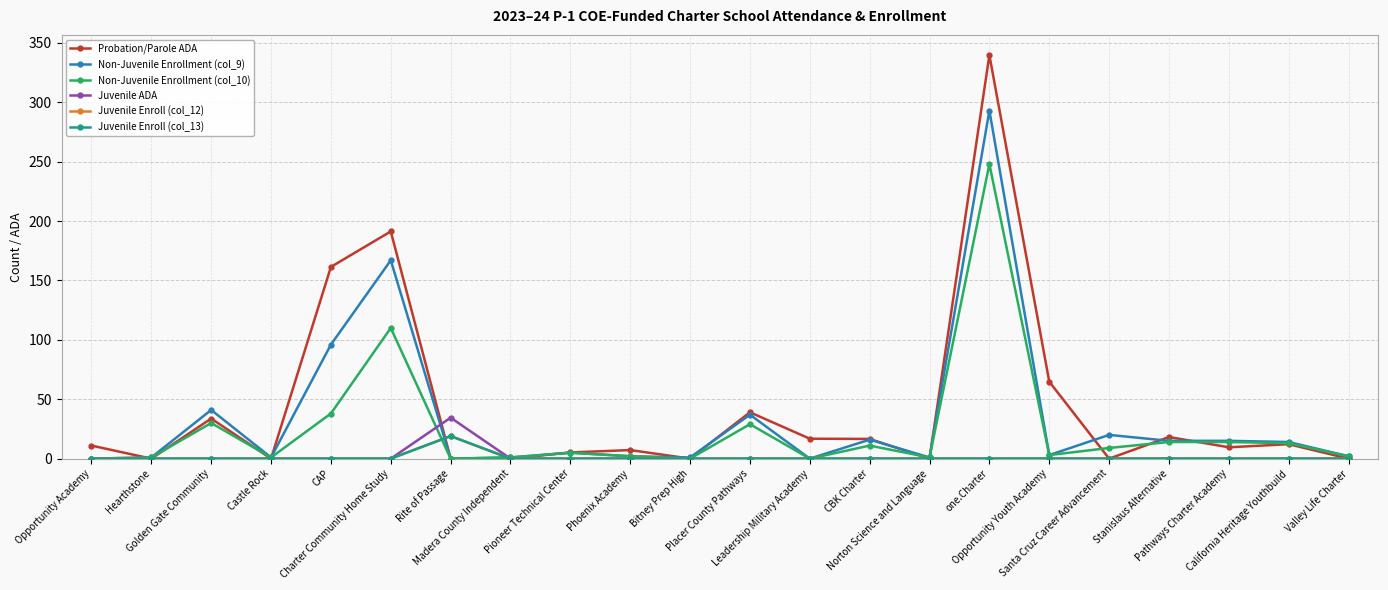

Is this an area chart (filled region under the line)?

No